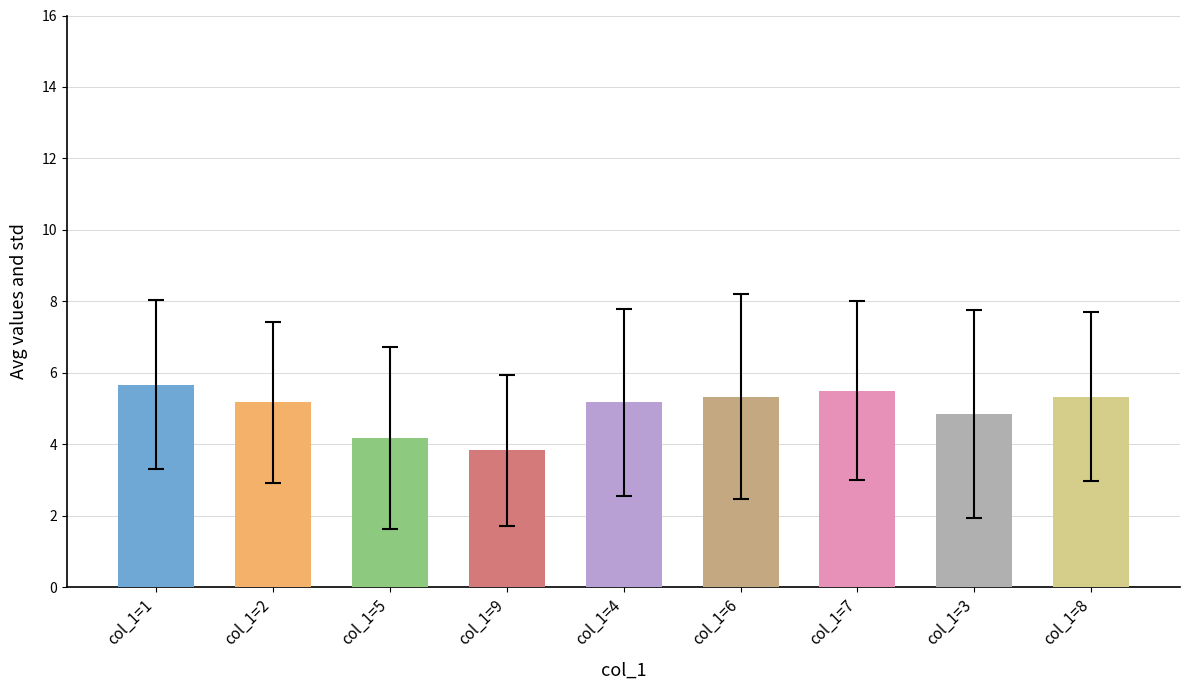

How many data points in col_7 are above 5?

4